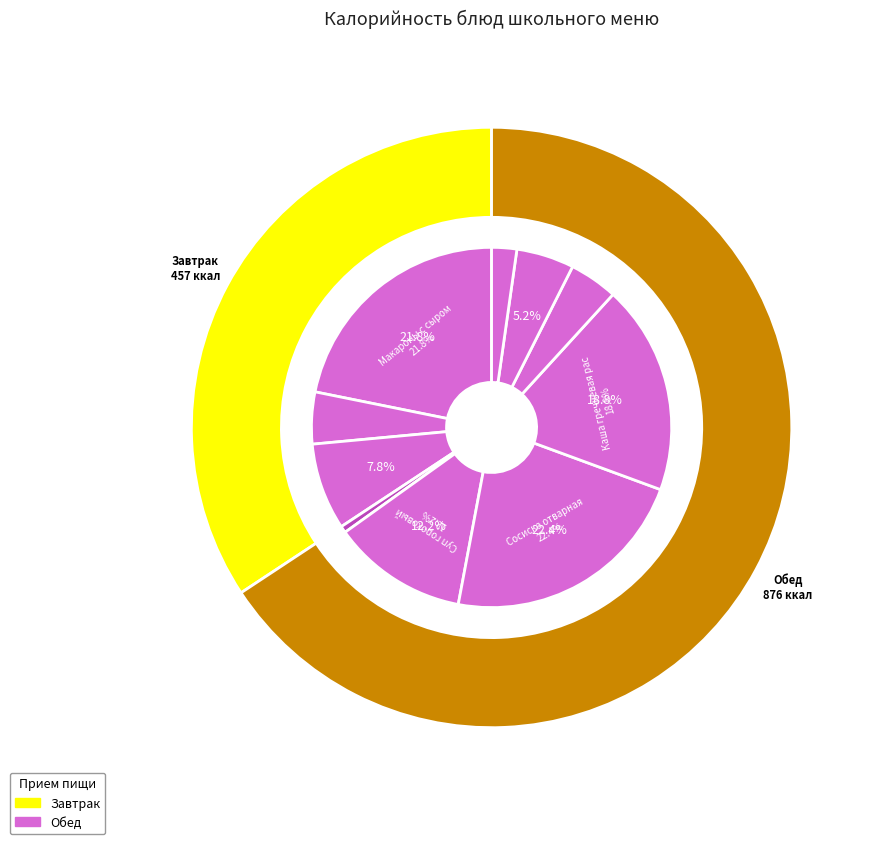

To the nearest percent, what is the difference between the Компот из смеси сухофруктов and Сосиска отварная slice percentages?

18%